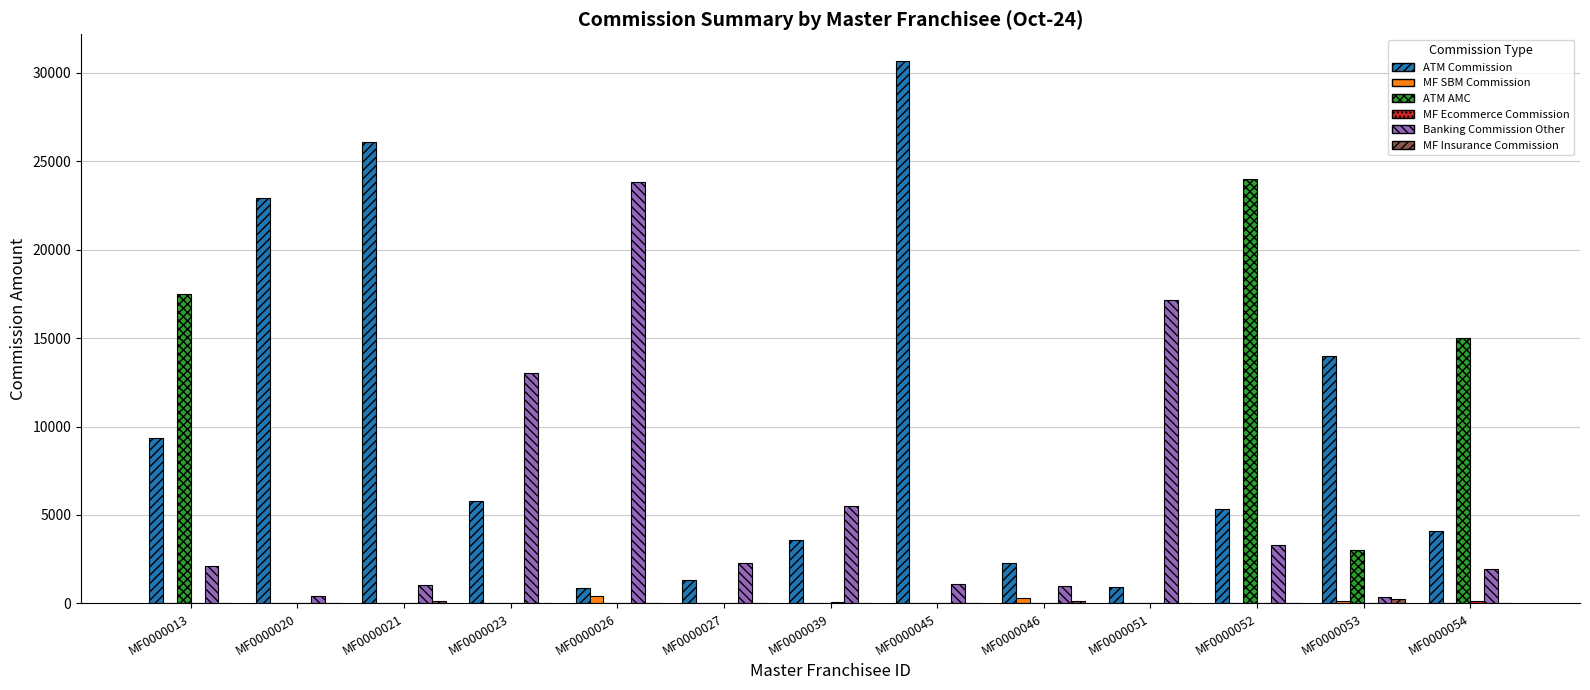

Count the number of categories in the chart.

13